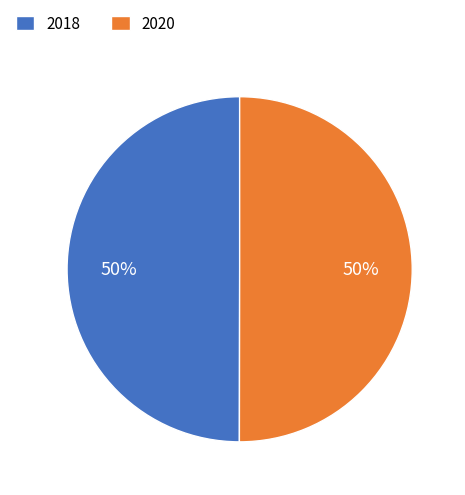

To the nearest percent, what portion does 2020 represent?

50%